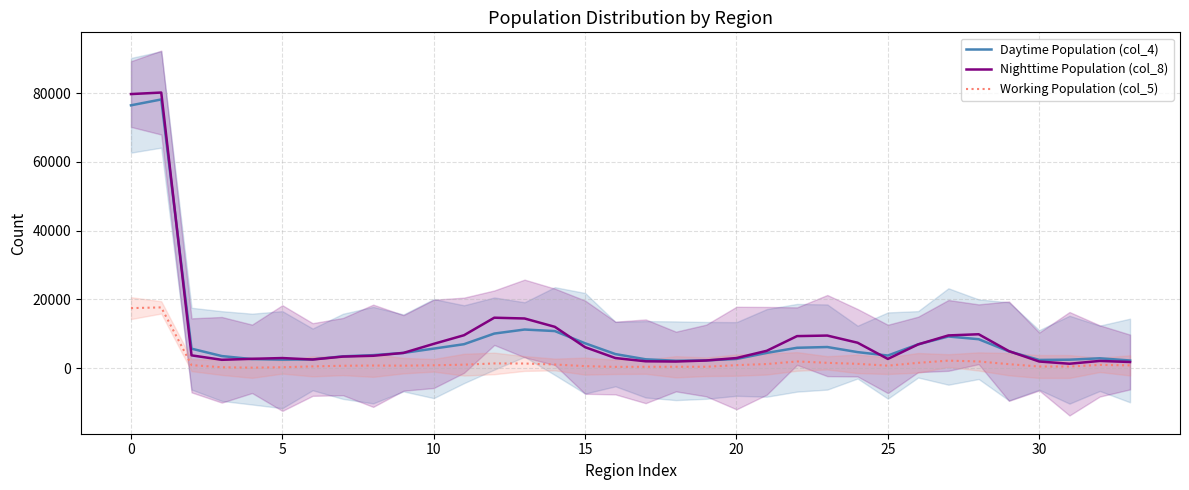

True or false: Daytime Population (col_4) and Nighttime Population (col_8) intersect in this chart.

True